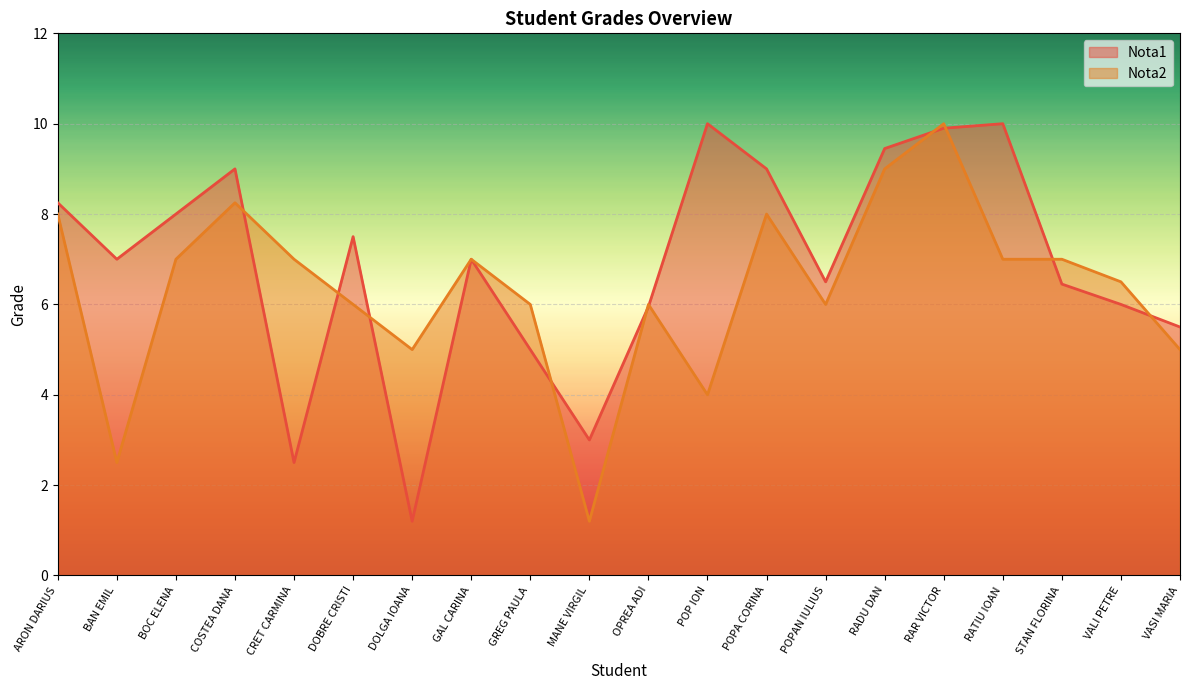

True or false: Nota2 has a value of 4.2 at CRET CARMINA.

False